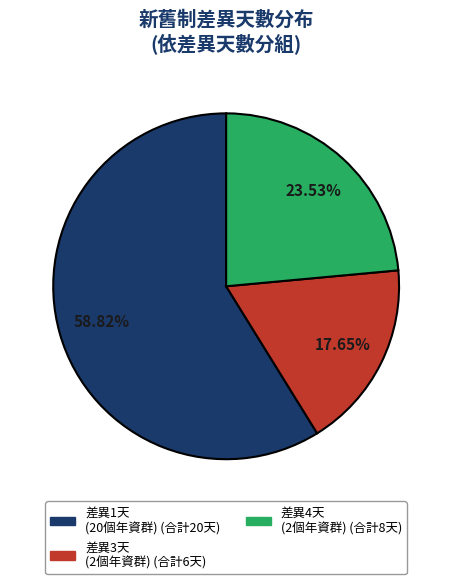

Is there any slice that represents more than half of the pie?

Yes